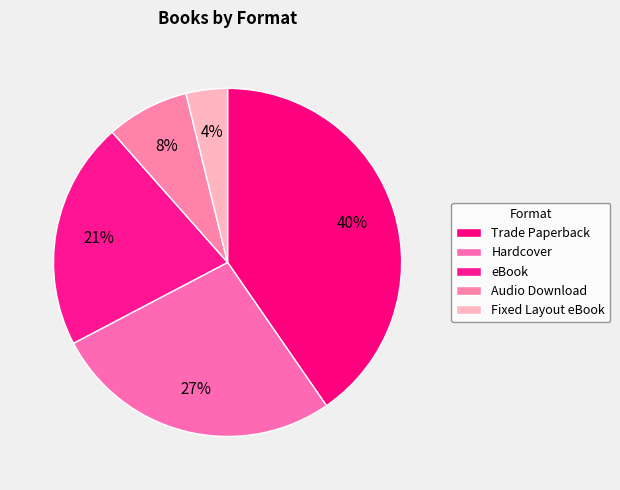

How many segments does this pie chart have?

5